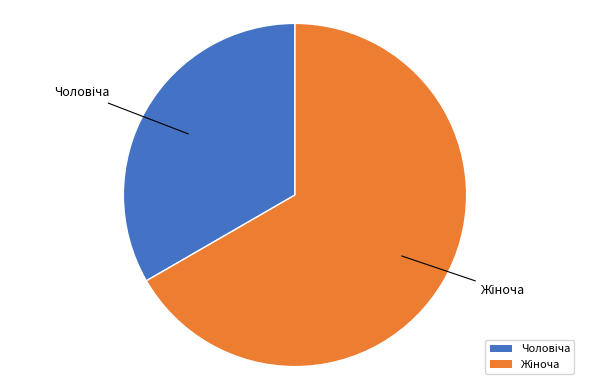

Is there a majority slice in this chart?

Yes